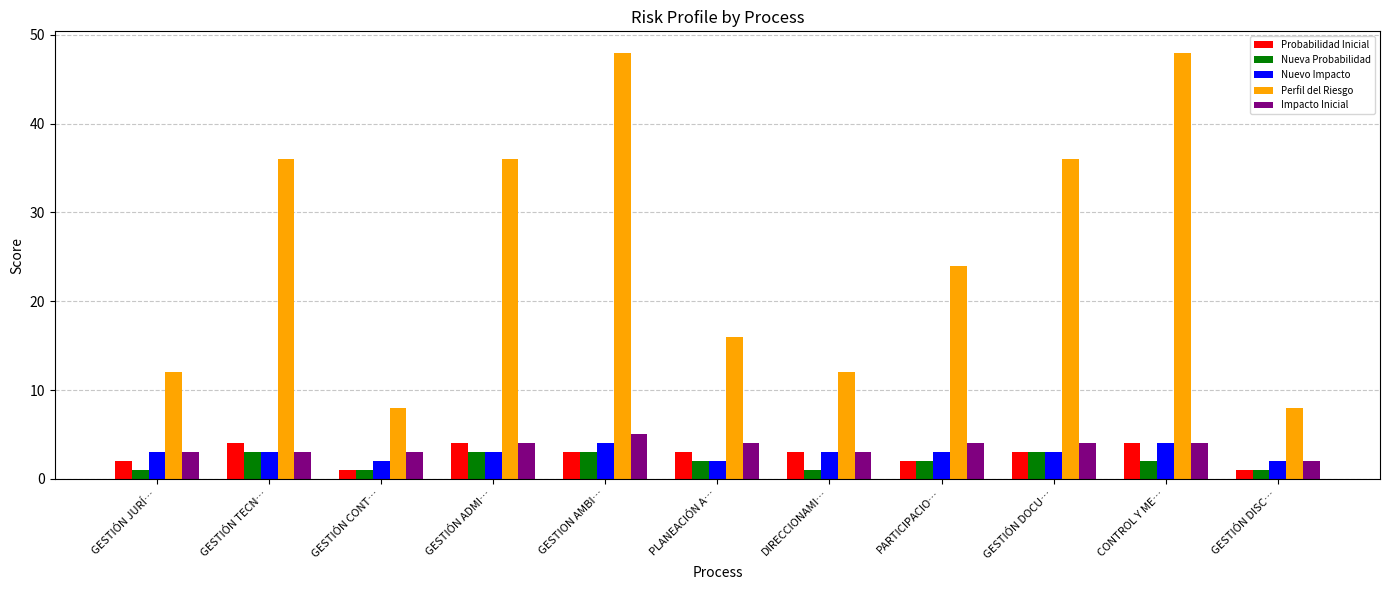

Reading right to left, what are all the values shown in this chart?

Probabilidad Inicial: 1	4	3	2	3	3	3	4	1	4	2
Nueva Probabilidad: 1	2	3	2	1	2	3	3	1	3	1
Nuevo Impacto: 2	4	3	3	3	2	4	3	2	3	3
Perfil del Riesgo: 8	48	36	24	12	16	48	36	8	36	12
Impacto Inicial: 2	4	4	4	3	4	5	4	3	3	3